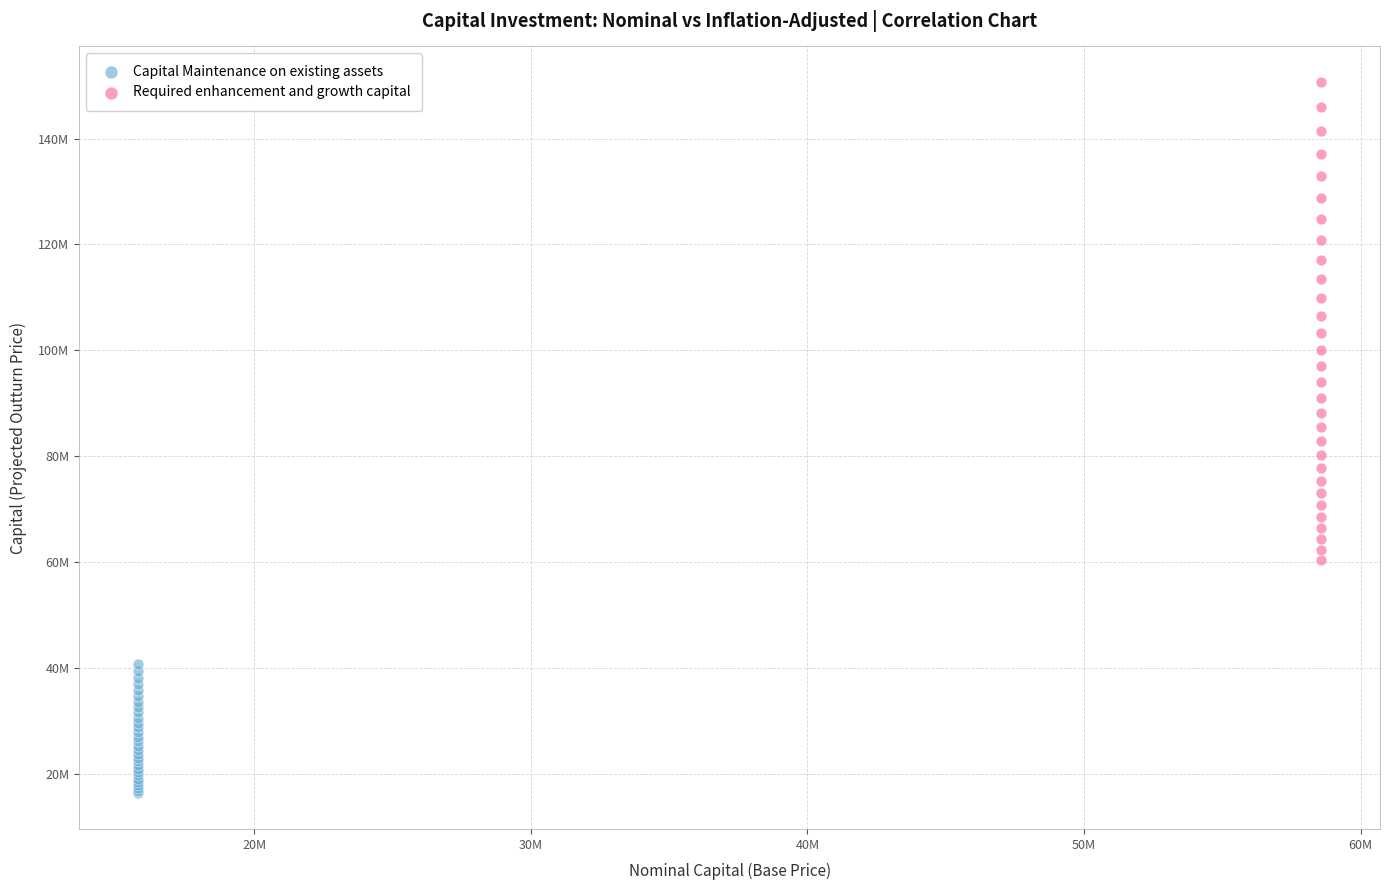

What are all the series names shown in the legend?

Capital Maintenance on existing assets, Required enhancement and growth capital